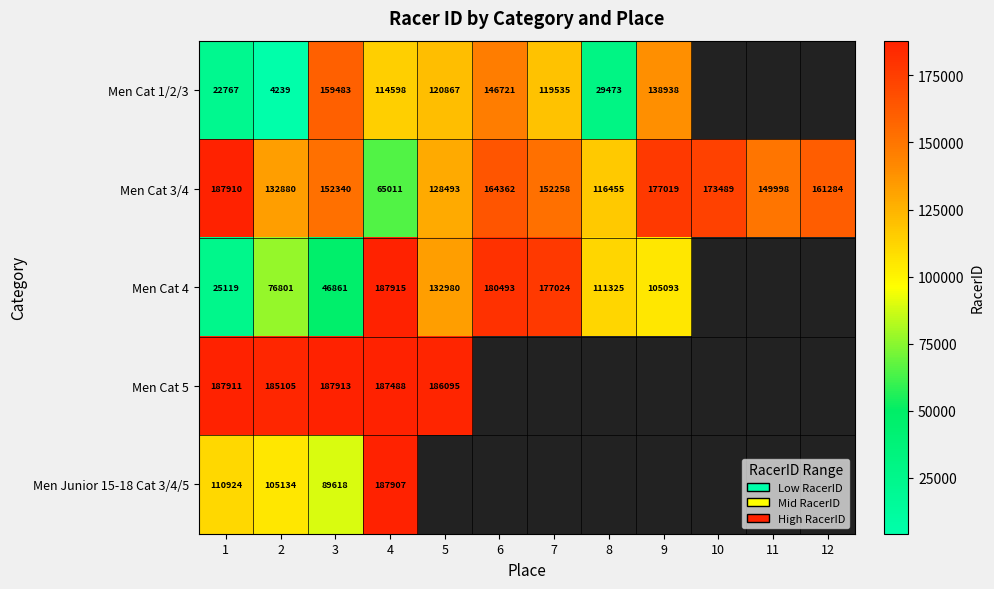

Rank the series at 4 from highest to lowest value.

Men Cat 4, Men Junior 15-18 Cat 3/4/5, Men Cat 5, Men Cat 1/2/3, Men Cat 3/4